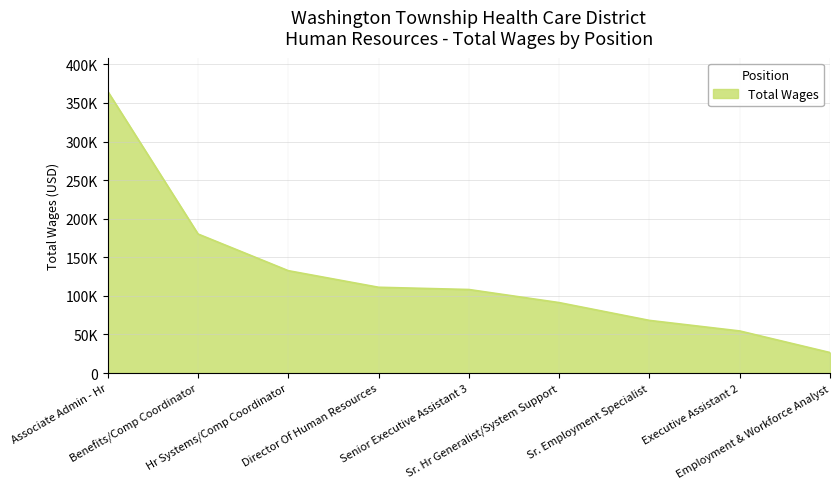

What is the difference between the maximum and minimum values?

338363